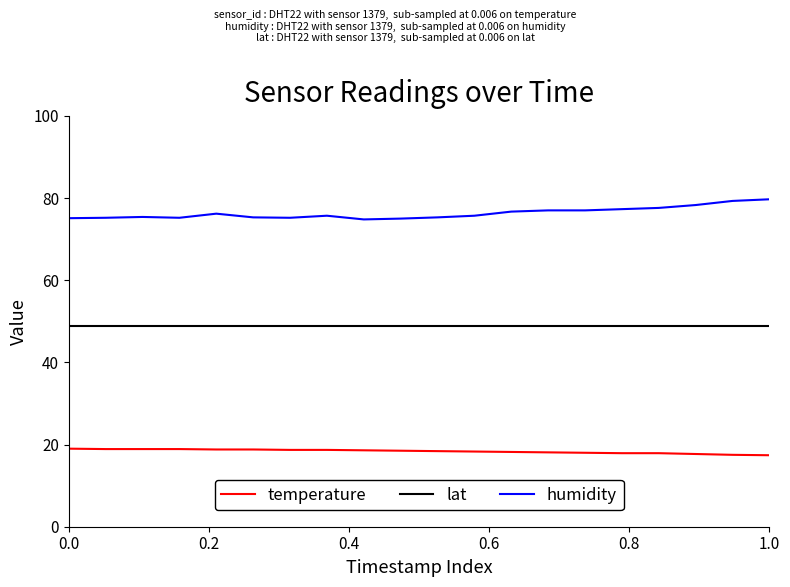

List the series in order of their peak value, lowest first.

temperature, lat, humidity